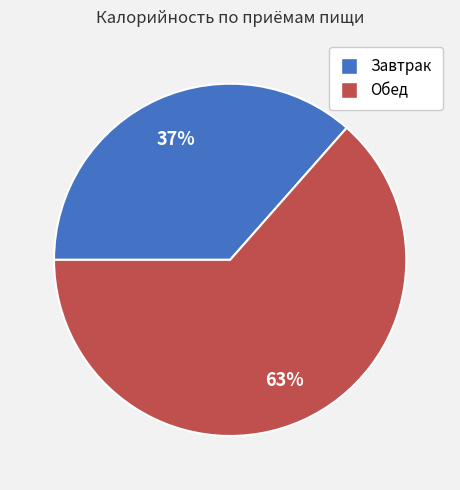

Do Завтрак and Обед together represent more than half of the pie?

Yes